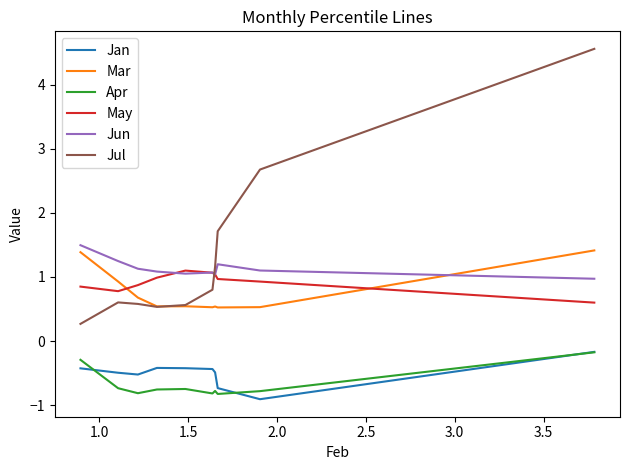

What is the difference between the second highest and second lowest values in the Jun series?

0.2